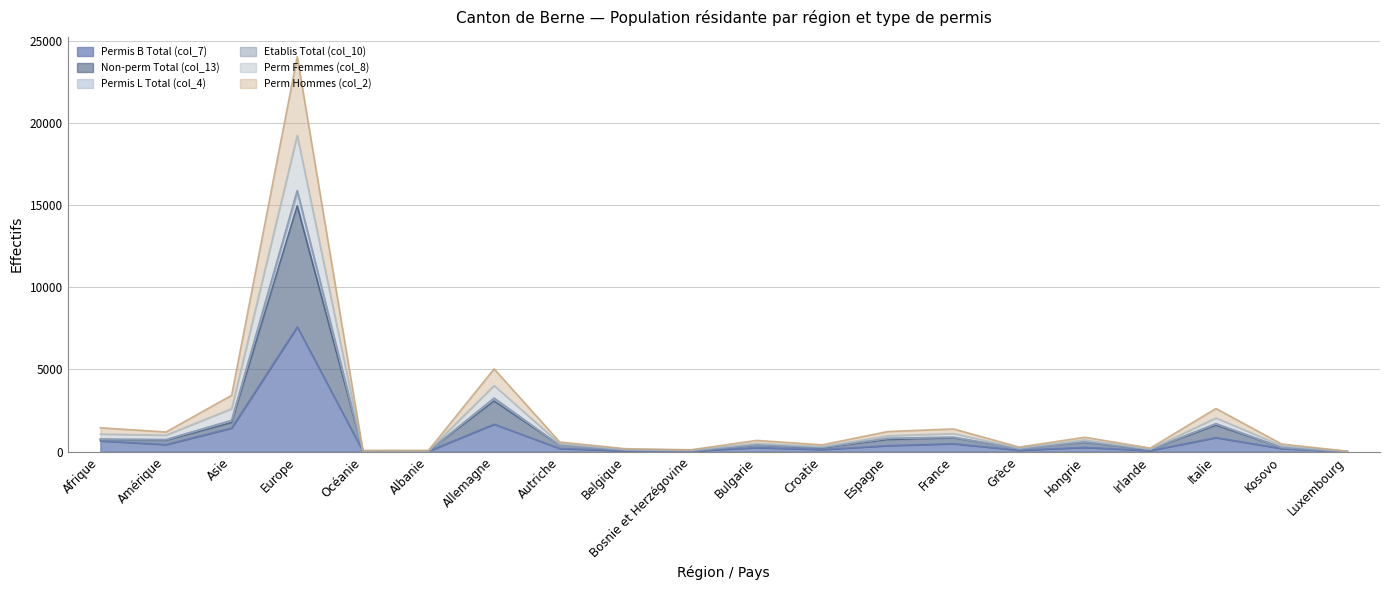

Is the value of Permis L Total (col_4) at Amérique greater than the value of Perm Hommes (col_2) at Belgique?

Yes